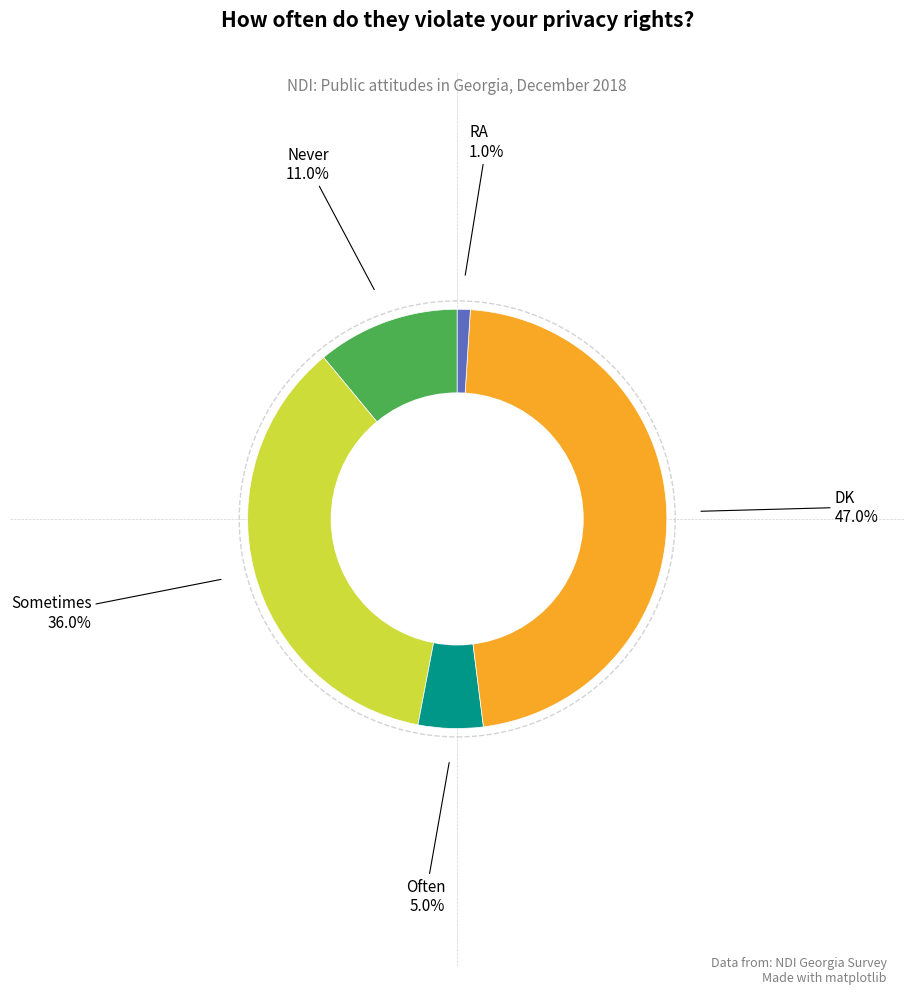

What portion of the pie excludes RA?

99.0%